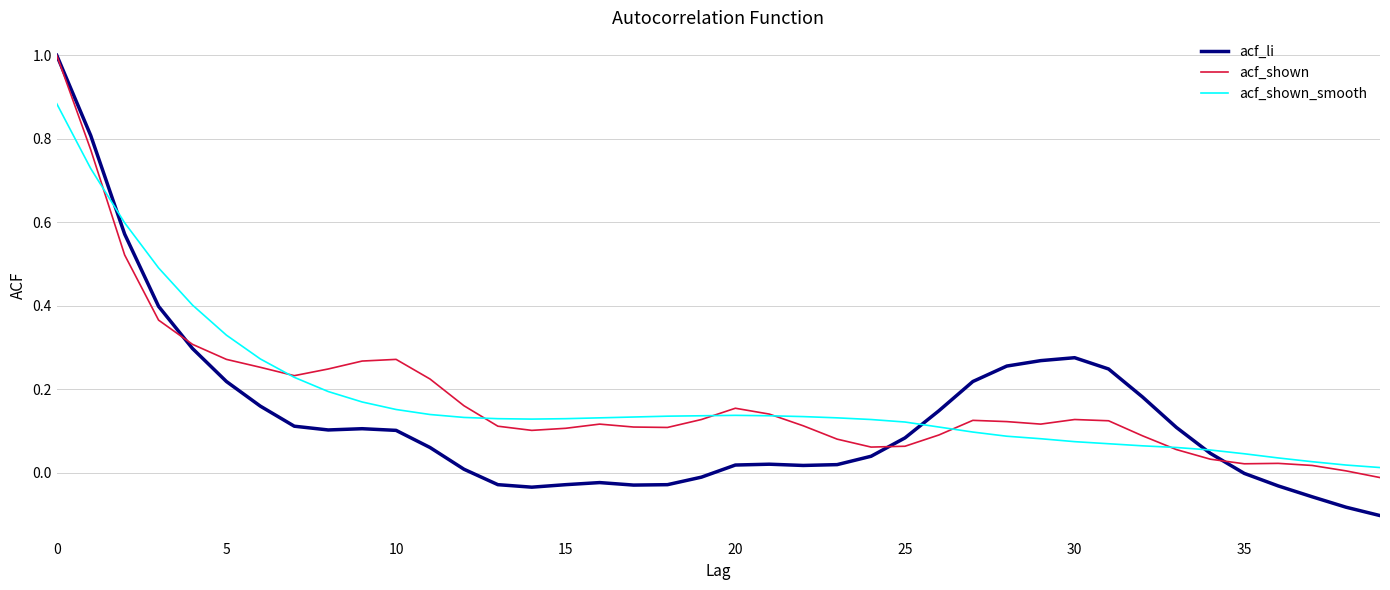

How many lines are shown in the chart?

3